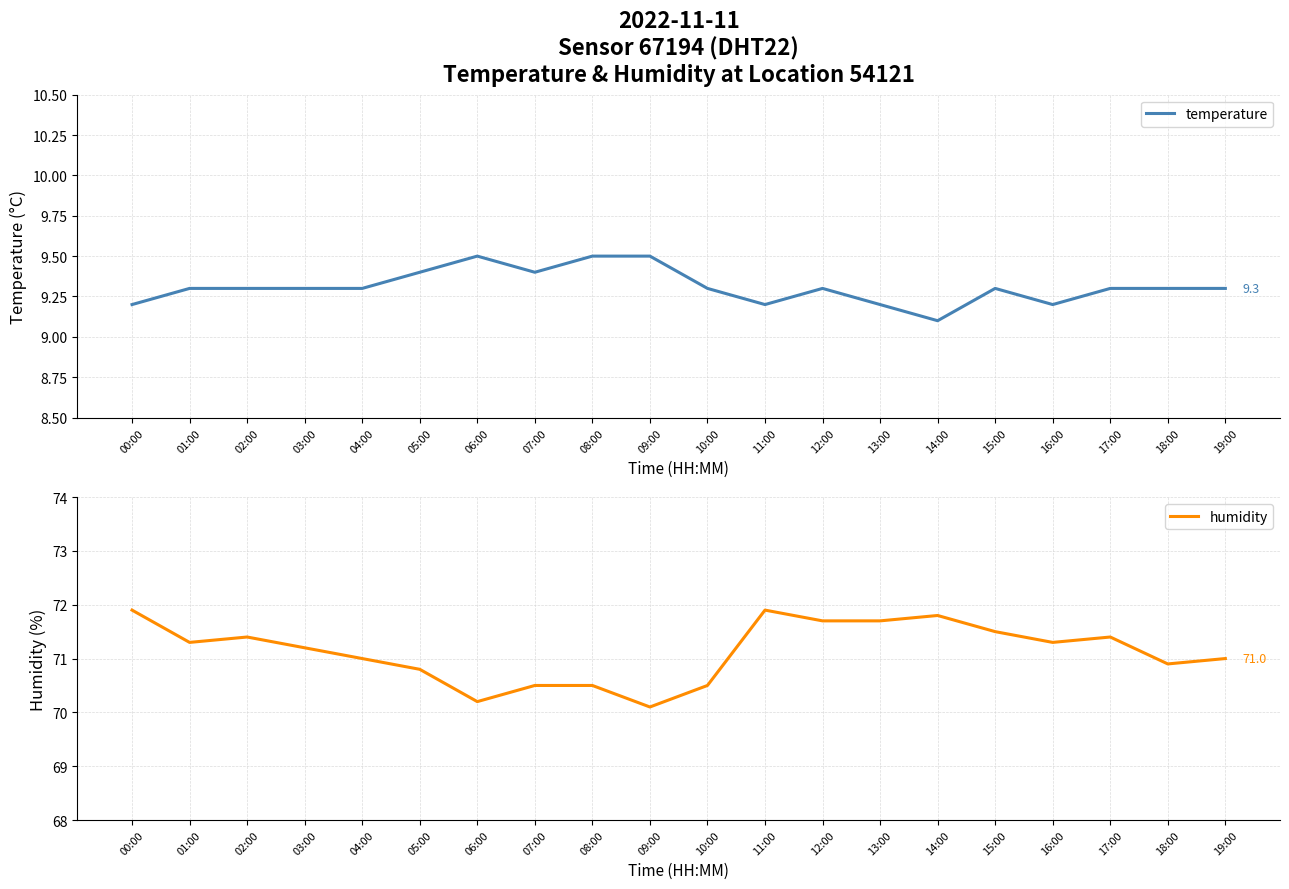

What is the difference between the maximum and minimum values in the humidity series?

1.8